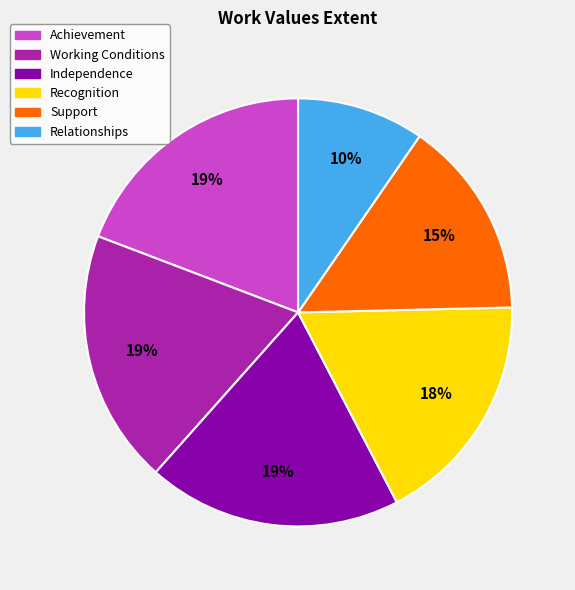

To the nearest percent, what is the combined percentage of Achievement and Working Conditions?

38%